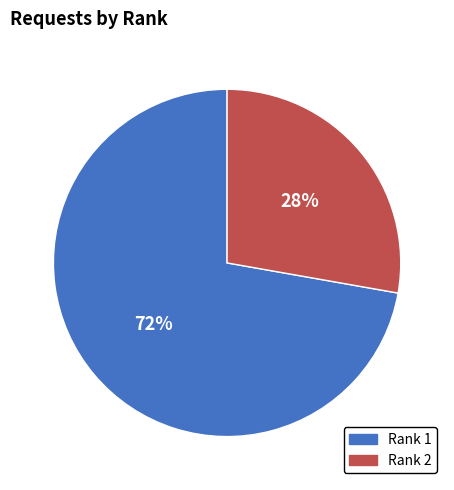

Does any single category account for the majority?

Yes